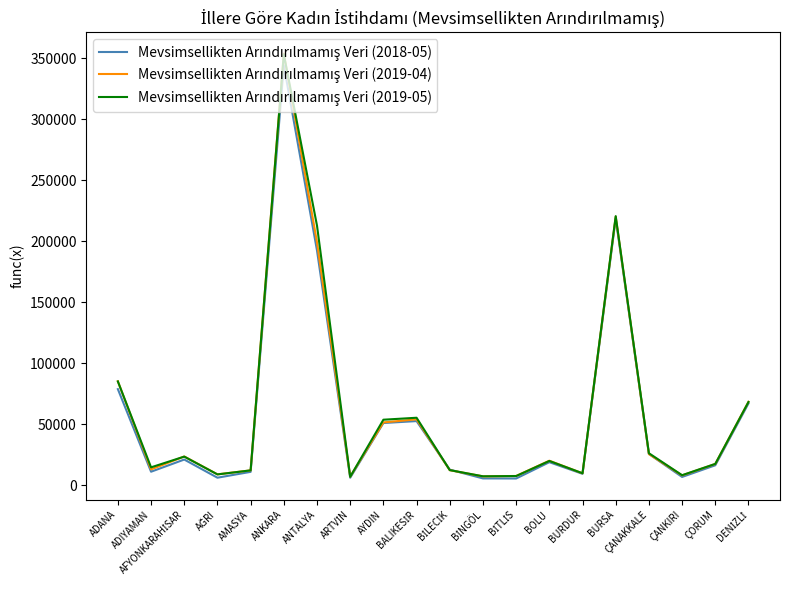

What is the difference between the highest and lowest values at ANKARA?

9611